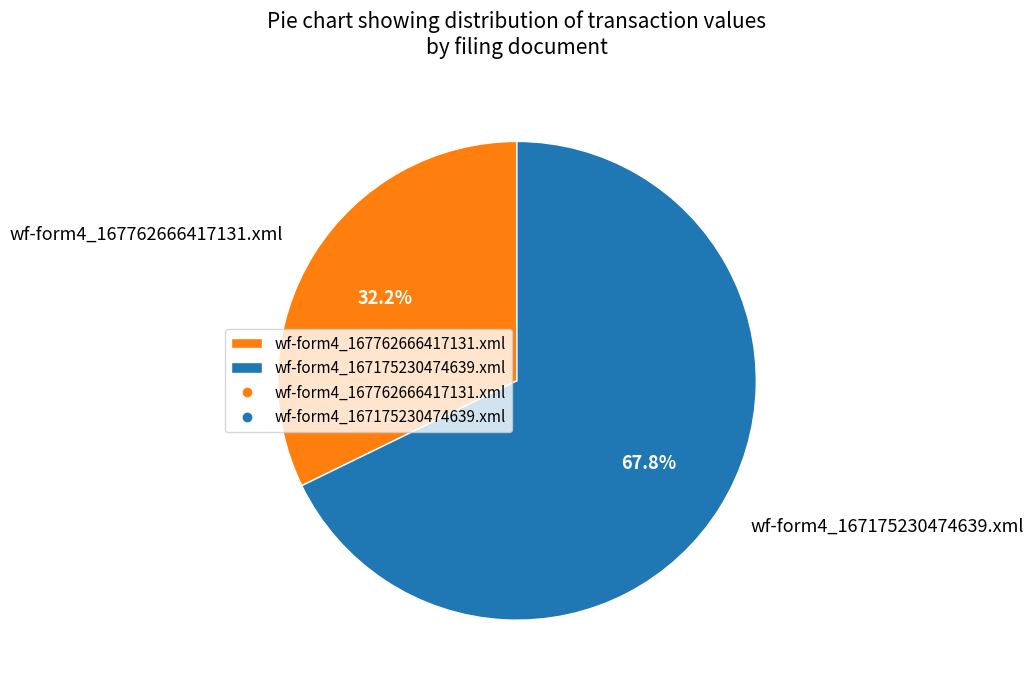

How many segments does this pie chart have?

2